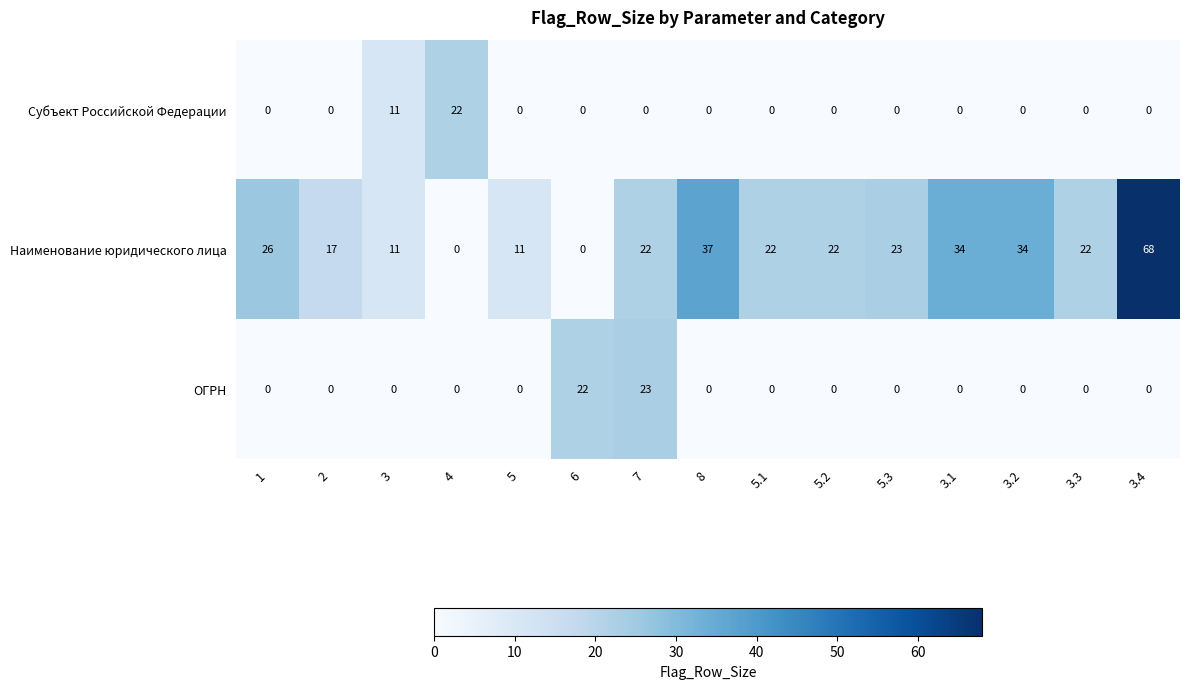

Which label corresponds to the largest value in the chart?

3.4